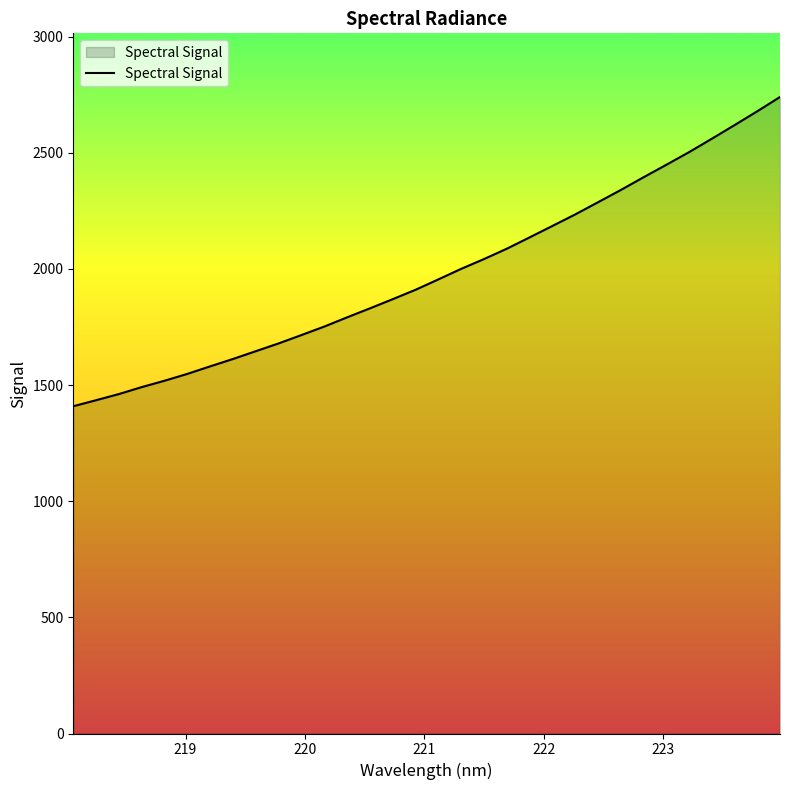

What is the greatest value displayed?

2740.4